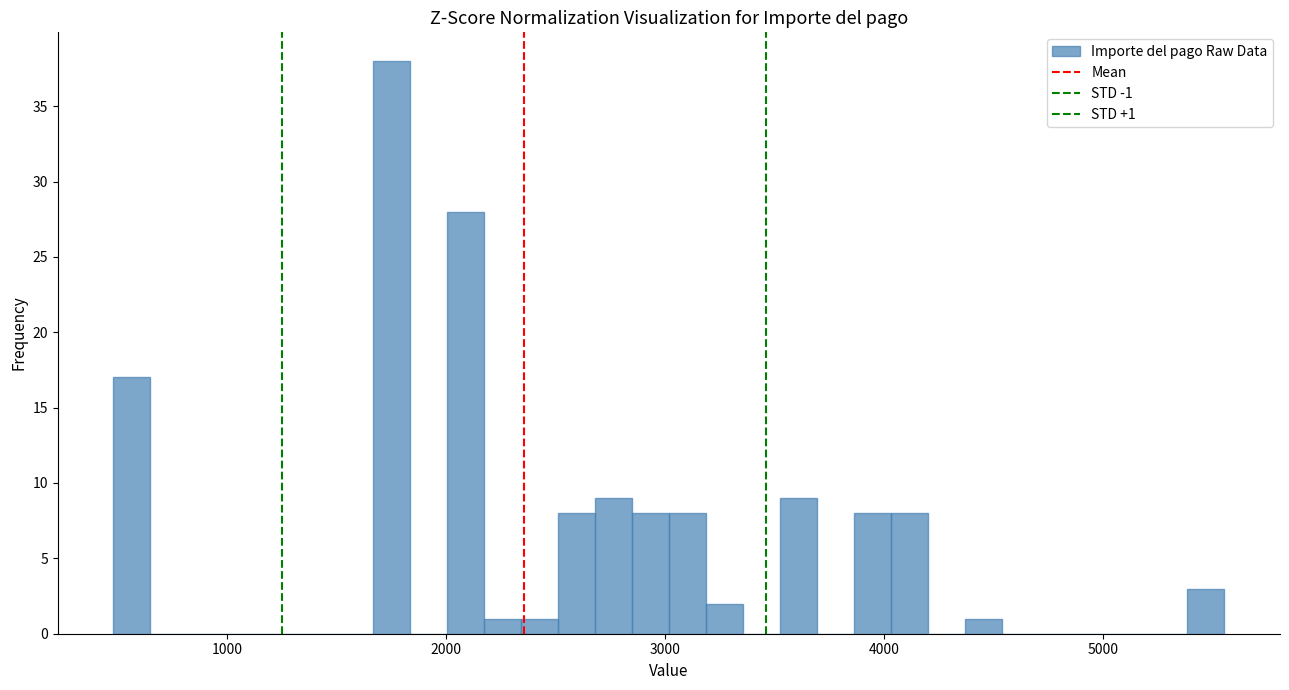

Around what value on the x-axis is the tallest bar? Give the approximate position of its centre, as read against the axis.

1700